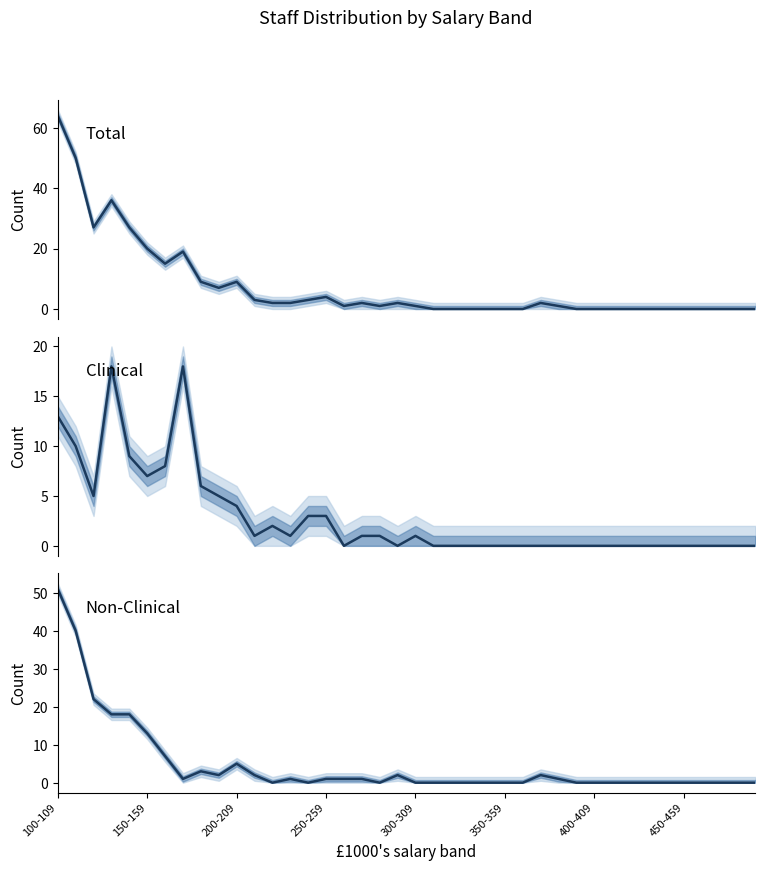

Is it true that Non-Clinical equals 0 at 24?

True